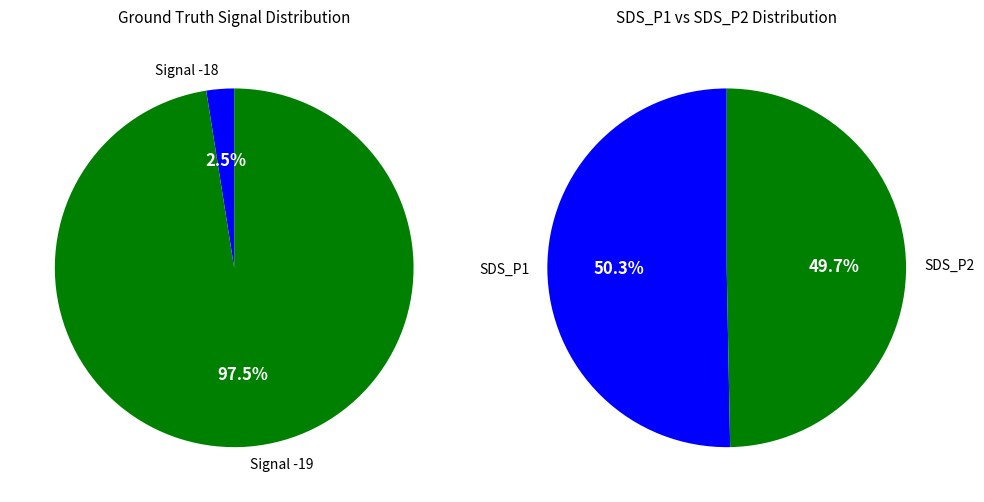

To the nearest percent, what is the difference between the largest and smallest slice percentages?

1%